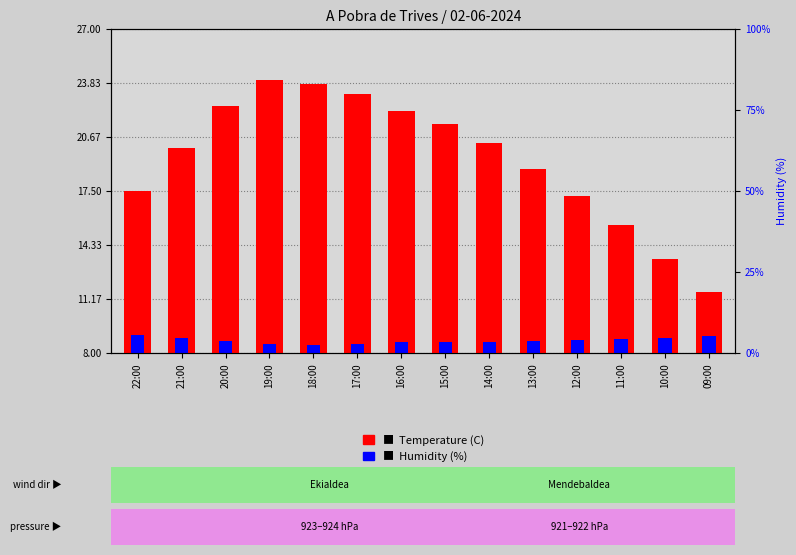

At how many categories does at least one series exceed 2?

14